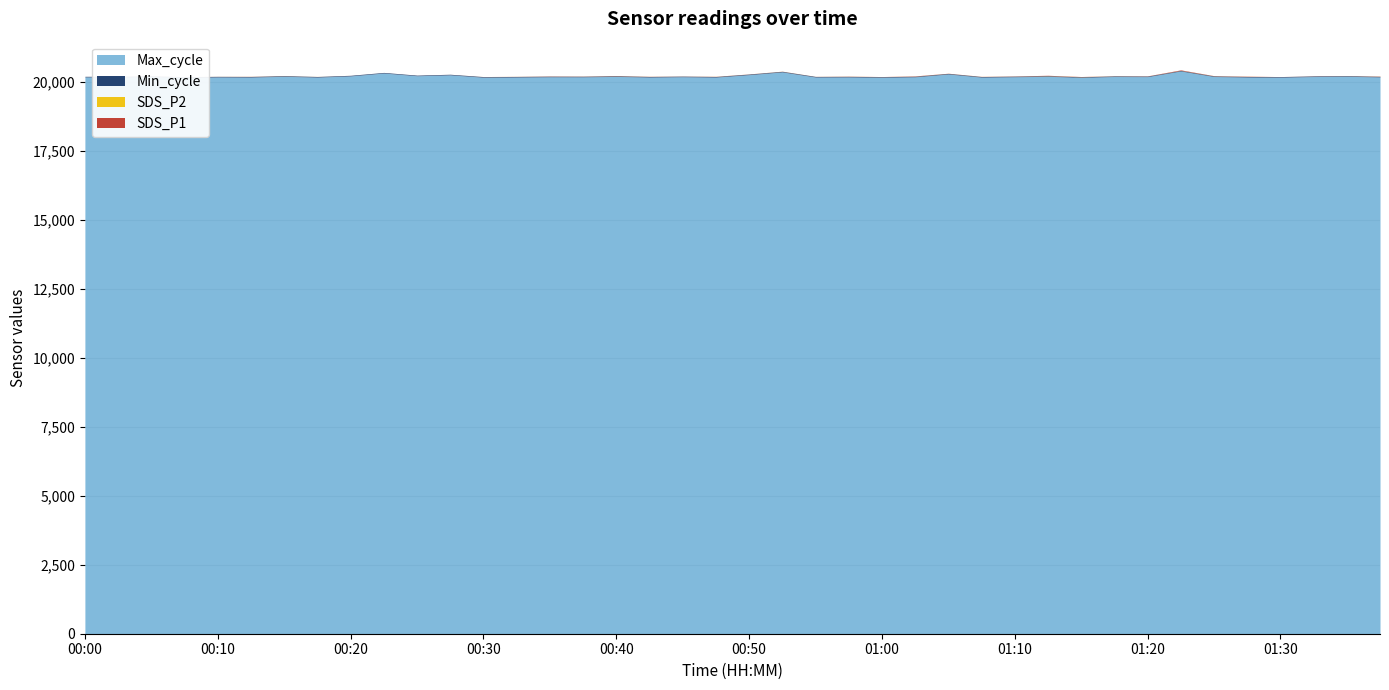

Count the number of data series in this chart.

4